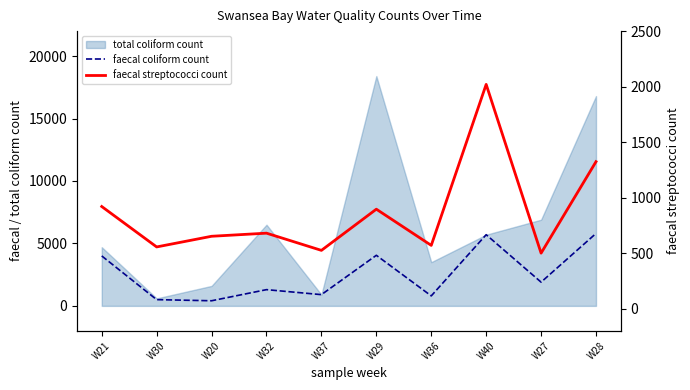

What position from the left is W29?

6